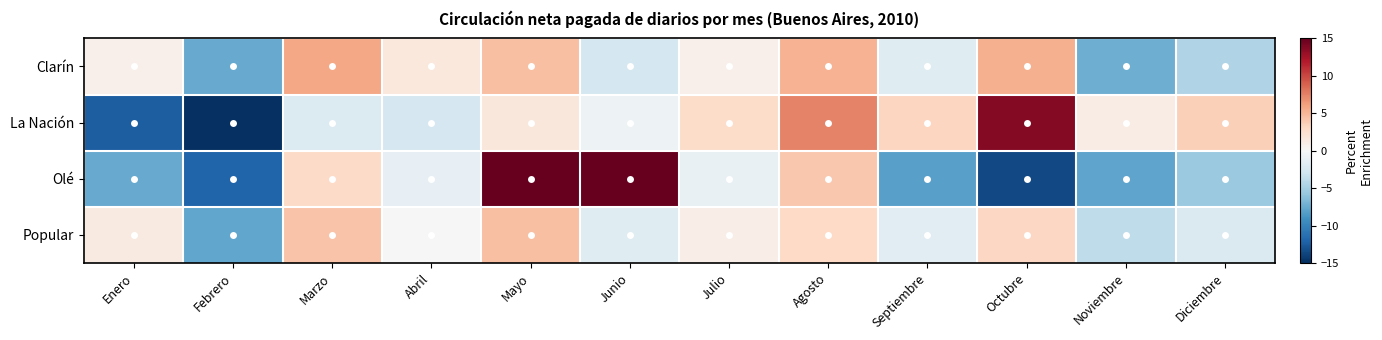

Reading left to right, extract all data points from this chart.

Clarín: Enero=0.7	Febrero=-7.6	Marzo=5.8	Abril=1.6	Mayo=4.6	Junio=-2.7	Julio=0.7	Agosto=5.3	Septiembre=-1.8	Octubre=5.3	Noviembre=-7.3	Diciembre=-4.6
La Nación: Enero=-12.4	Febrero=-15.9	Marzo=-2.0	Abril=-2.5	Mayo=1.7	Junio=-0.7	Julio=2.8	Agosto=7.4	Septiembre=3.2	Octubre=13.8	Noviembre=1.2	Diciembre=3.5
Olé: Enero=-7.6	Febrero=-12.0	Marzo=2.9	Abril=-1.2	Mayo=22.0	Junio=28.0	Julio=-1.1	Agosto=4.1	Septiembre=-8.2	Octubre=-13.5	Noviembre=-7.9	Diciembre=-5.6
Popular: Enero=1.3	Febrero=-7.7	Marzo=4.3	Abril=-0.0	Mayo=4.5	Junio=-1.8	Julio=1.0	Agosto=3.0	Septiembre=-1.6	Octubre=3.1	Noviembre=-3.8	Diciembre=-2.2